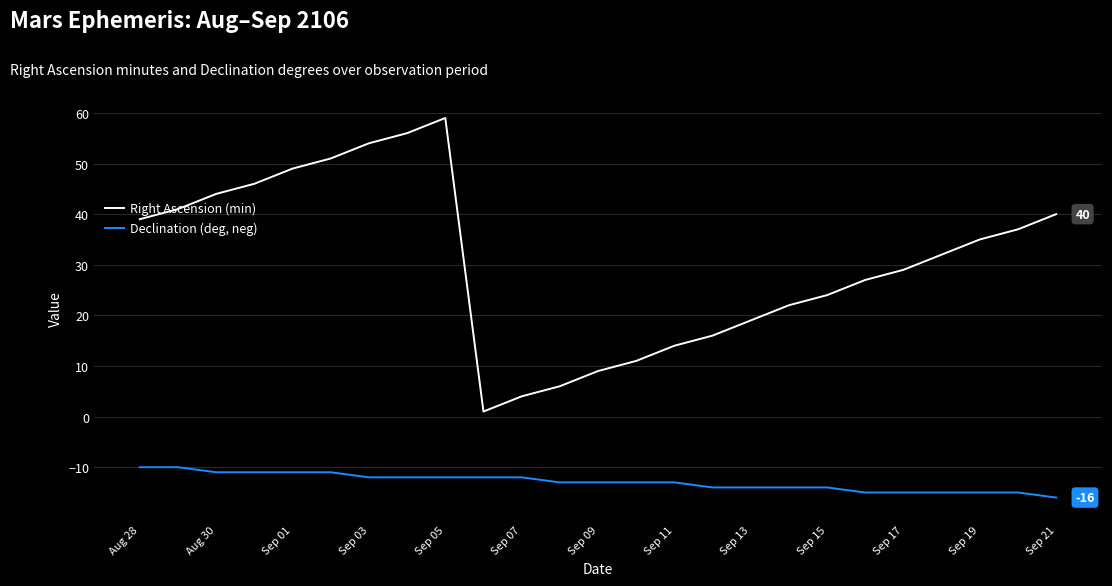

True or false: Right Ascension (min) and Declination (deg, neg) intersect in this chart.

False